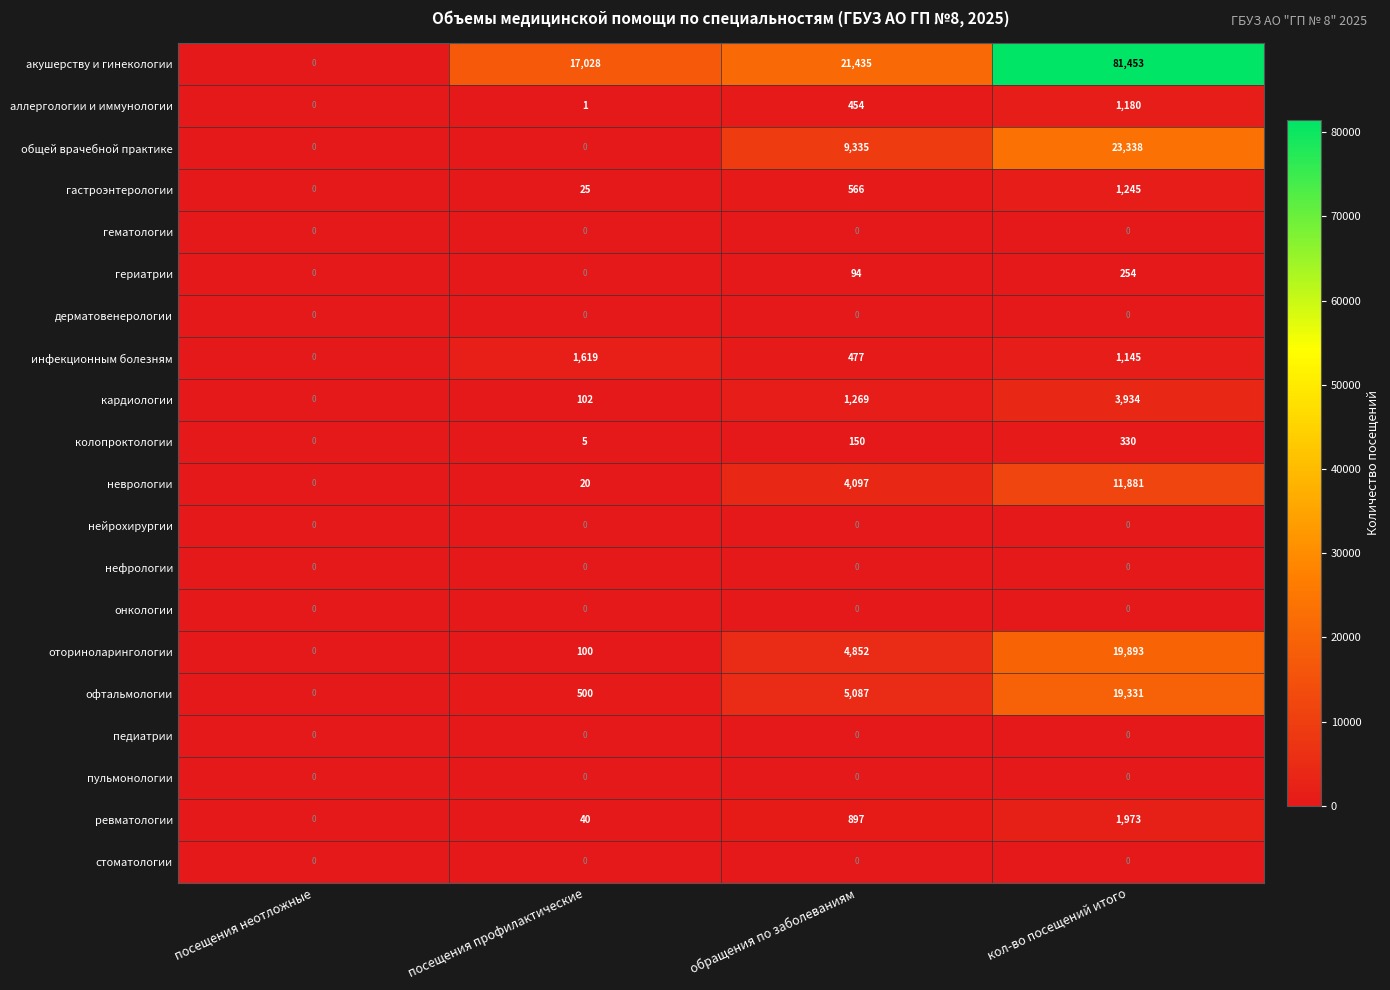

Is it true that аллергологии и иммунологии equals 1180 at кол-во посещений итого?

True